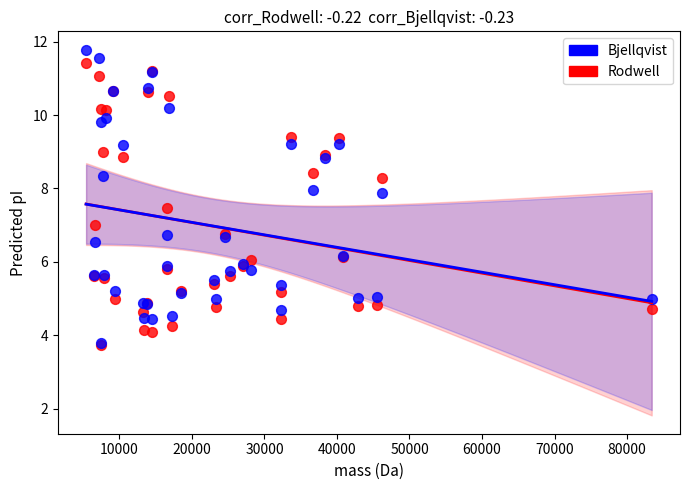

What are all the series names shown in the legend?

Bjellqvist, Rodwell